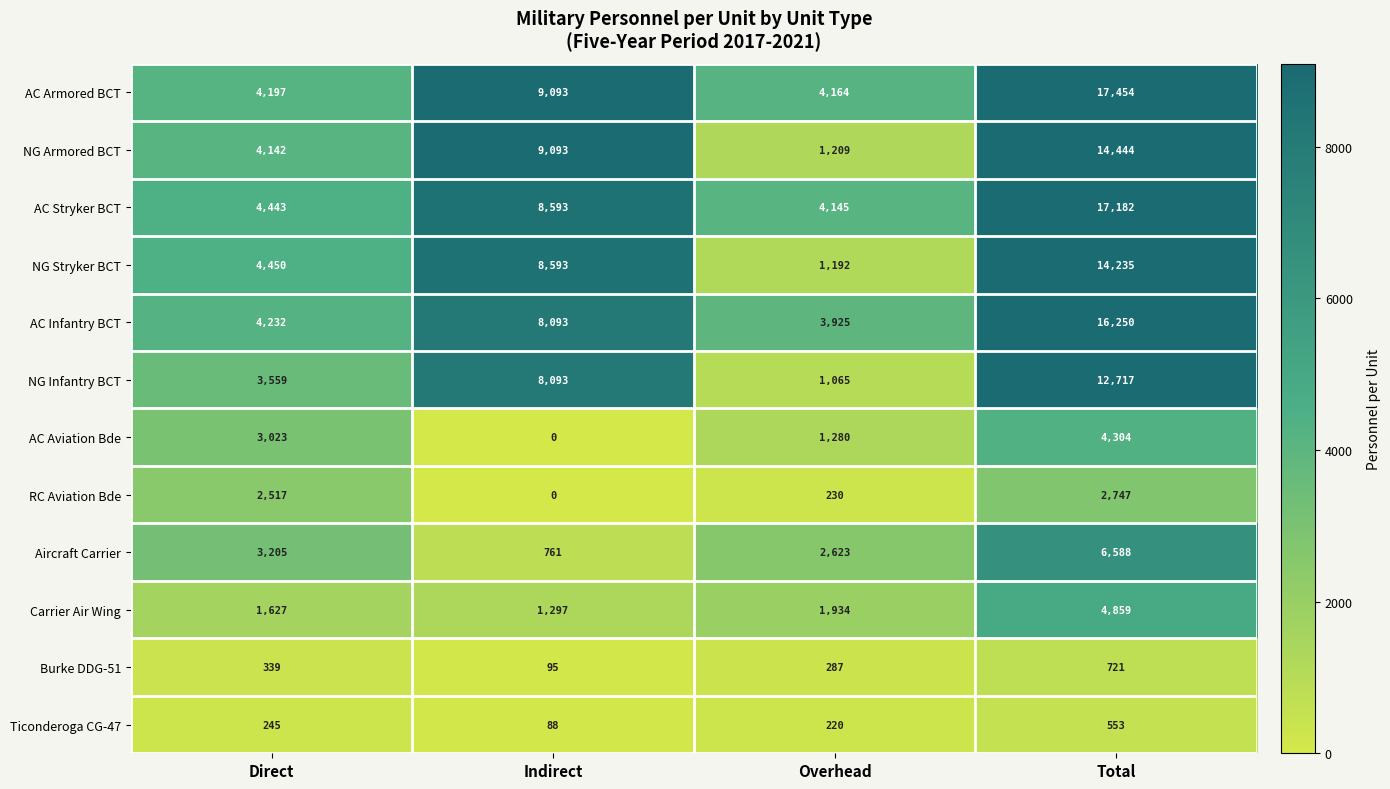

How many series are shown in this chart?

12